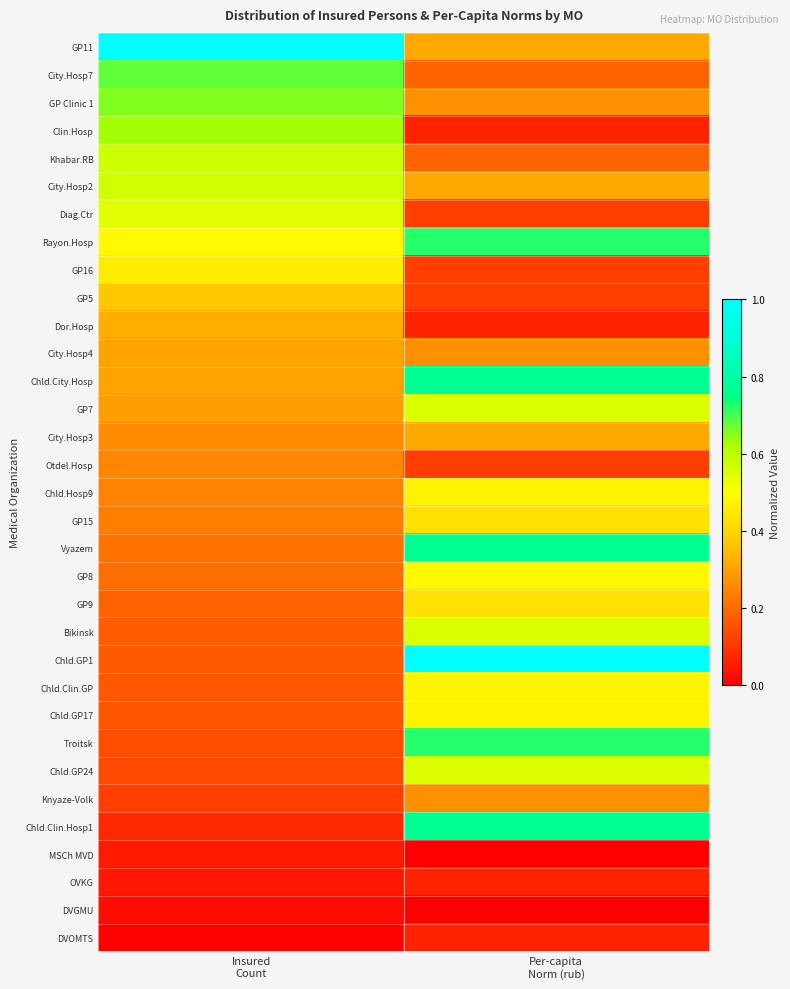

Rank the series by their maximum value, from lowest to highest.

DVGMU, MSCh MVD, OVKG, DVOMTS, Otdel.Hosp, Knyaze-Volk, City.Hosp4, City.Hosp3, Dor.Hosp, GP5, GP15, GP9, GP16, Chld.Hosp9, Chld.Clin.GP, Chld.GP17, GP8, Diag.Ctr, GP7, Bikinsk, Chld.GP24, City.Hosp2, Khabar.RB, Clin.Hosp, GP Clinic 1, City.Hosp7, Rayon.Hosp, Troitsk, Chld.City.Hosp, Vyazem, Chld.Clin.Hosp1, GP11, Chld.GP1